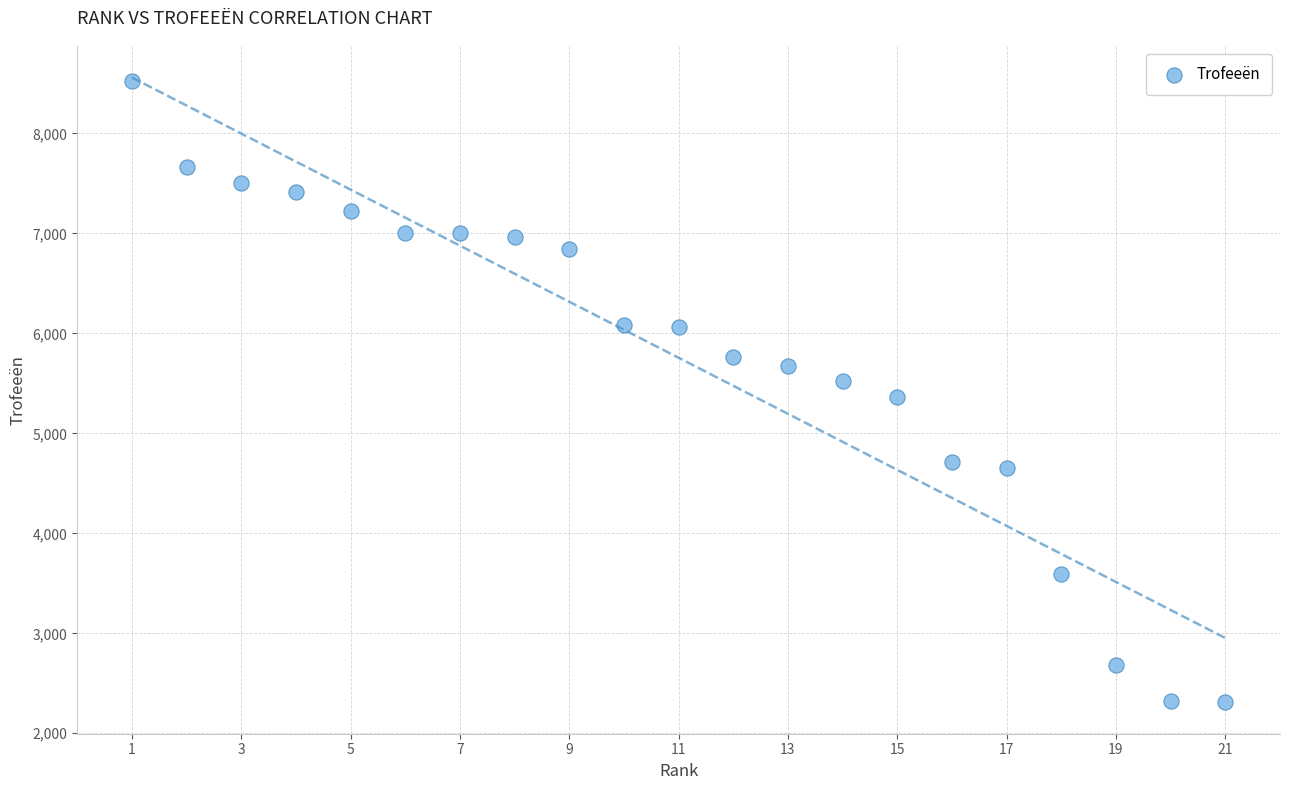

What is the range of X values (max minus min)?

20